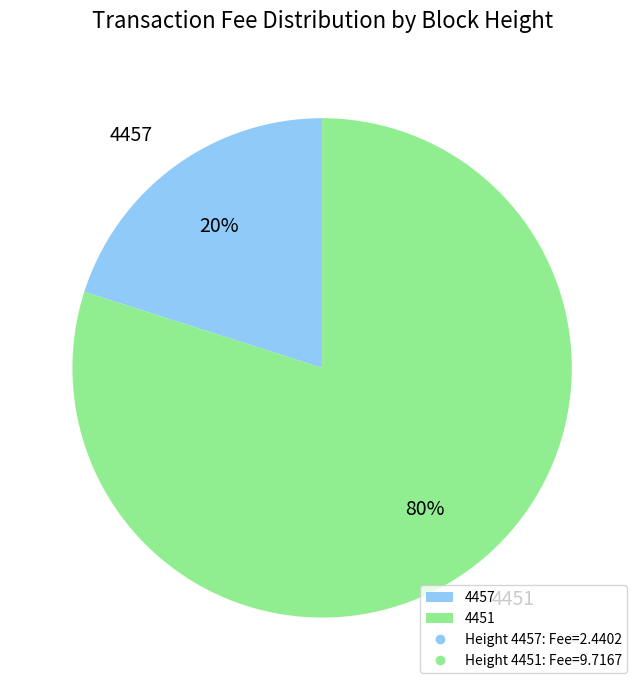

To the nearest percent, what portion does 4457 represent?

20%